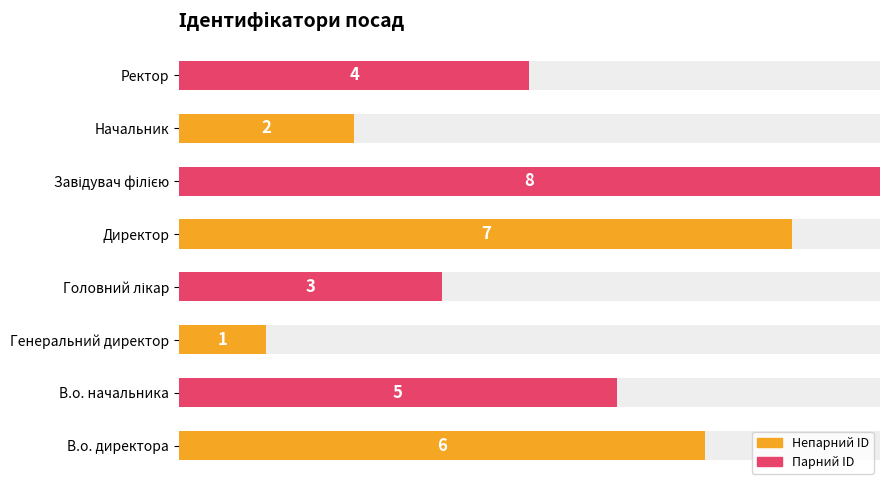

What is the value of the 3rd bar from the left?

1